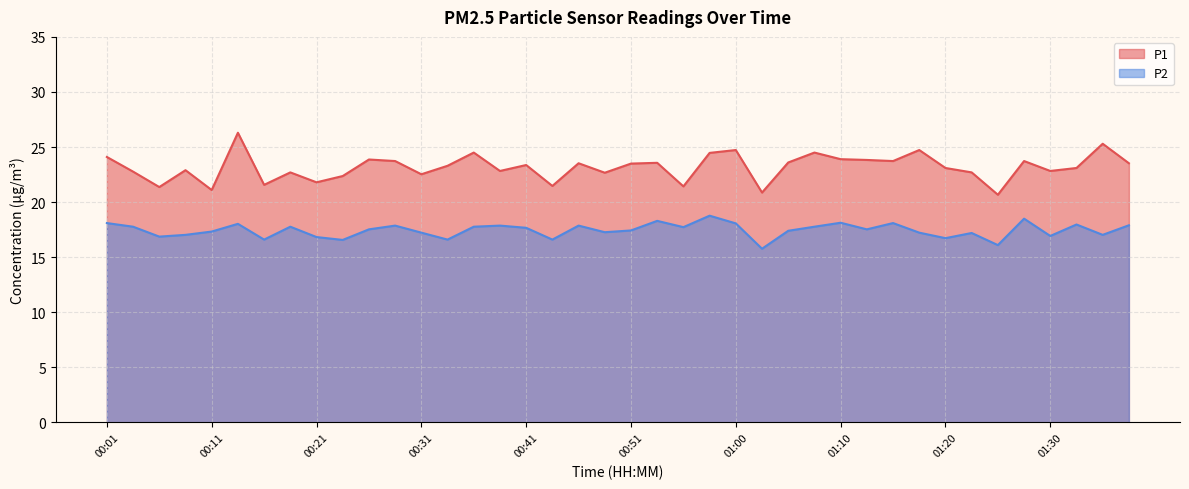

How many values in the P1 series are below 23?

17